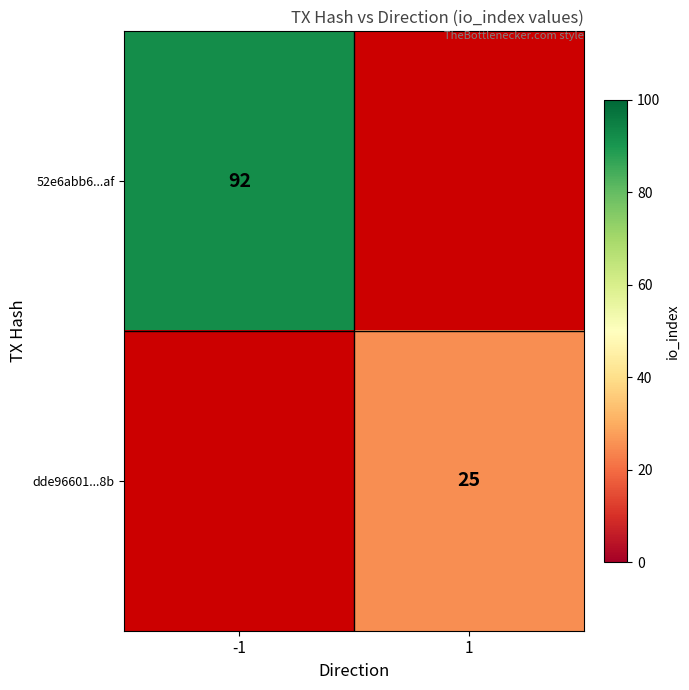

Is the value of dde96601...8b at 1 greater than the value of 52e6abb6...af at -1?

No